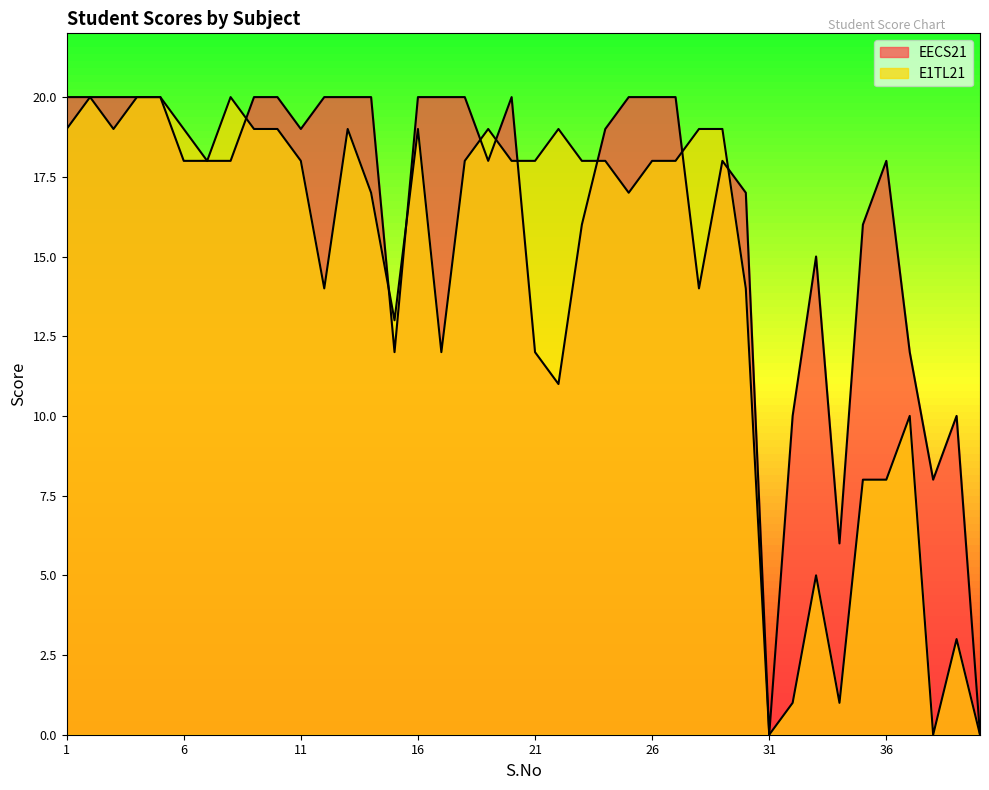

What is the sum of the E1TL21 values at 20 and 25?

35